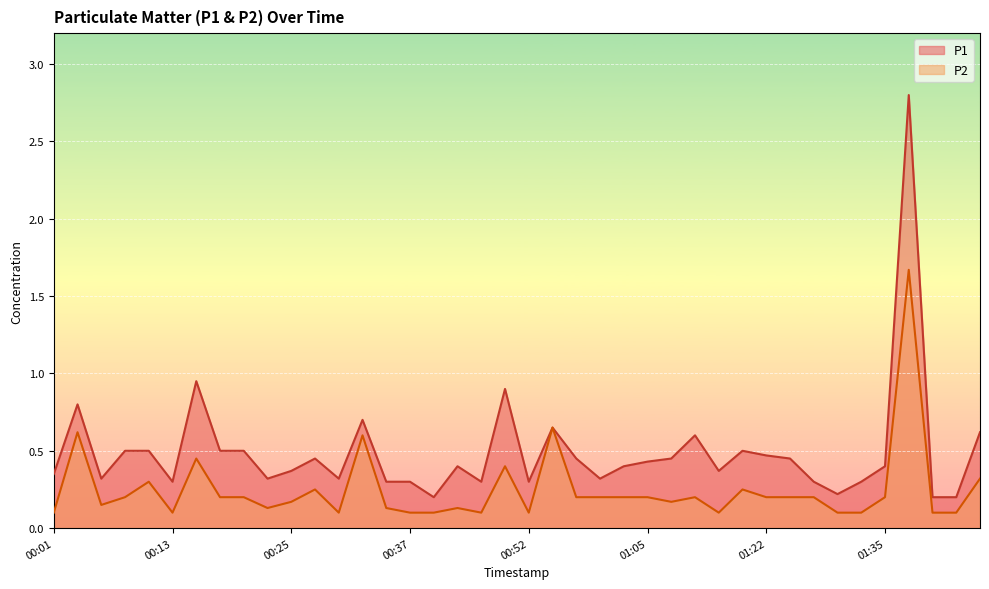

Reading left to right, transcribe all the data shown in this chart.

P1: 0.3	0.8	0.3	0.5	0.5	0.3	0.9	0.5	0.5	0.3	0.4	0.5	0.3	0.7	0.3	0.3	0.2	0.4	0.3	0.9	0.3	0.7	0.5	0.3	0.4	0.4	0.5	0.6	0.4	0.5	0.5	0.5	0.3	0.2	0.3	0.4	2.8	0.2	0.2	0.6
P2: 0.1	0.6	0.1	0.2	0.3	0.1	0.5	0.2	0.2	0.1	0.2	0.2	0.1	0.6	0.1	0.1	0.1	0.1	0.1	0.4	0.1	0.7	0.2	0.2	0.2	0.2	0.2	0.2	0.1	0.2	0.2	0.2	0.2	0.1	0.1	0.2	1.7	0.1	0.1	0.3